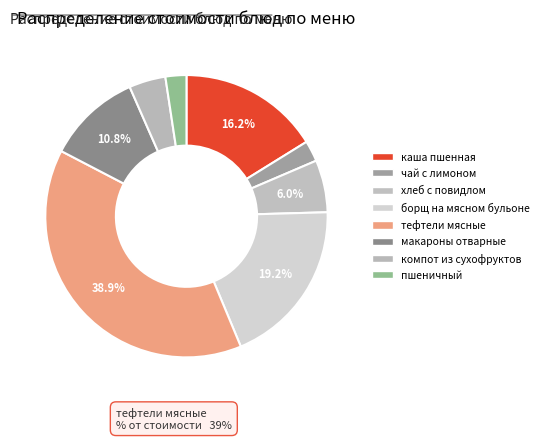

Count the number of slices in the pie.

8